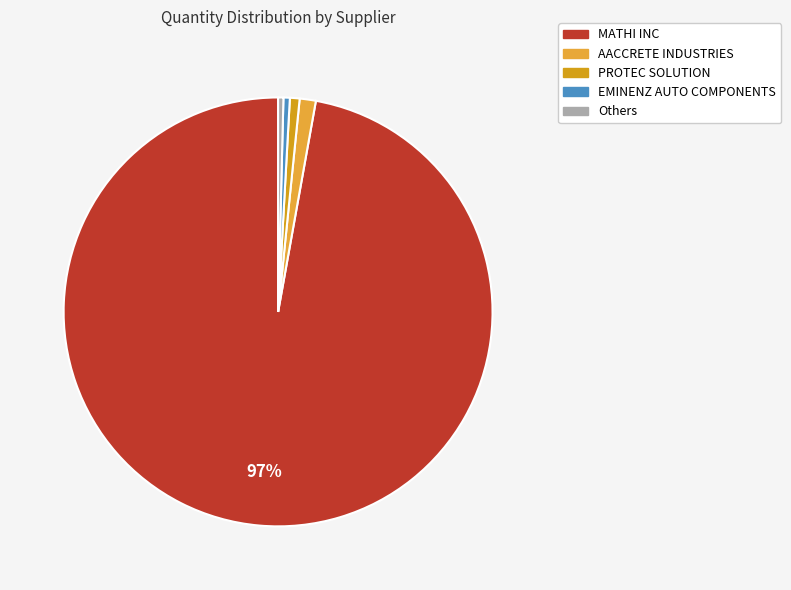

How many segments does this pie chart have?

5